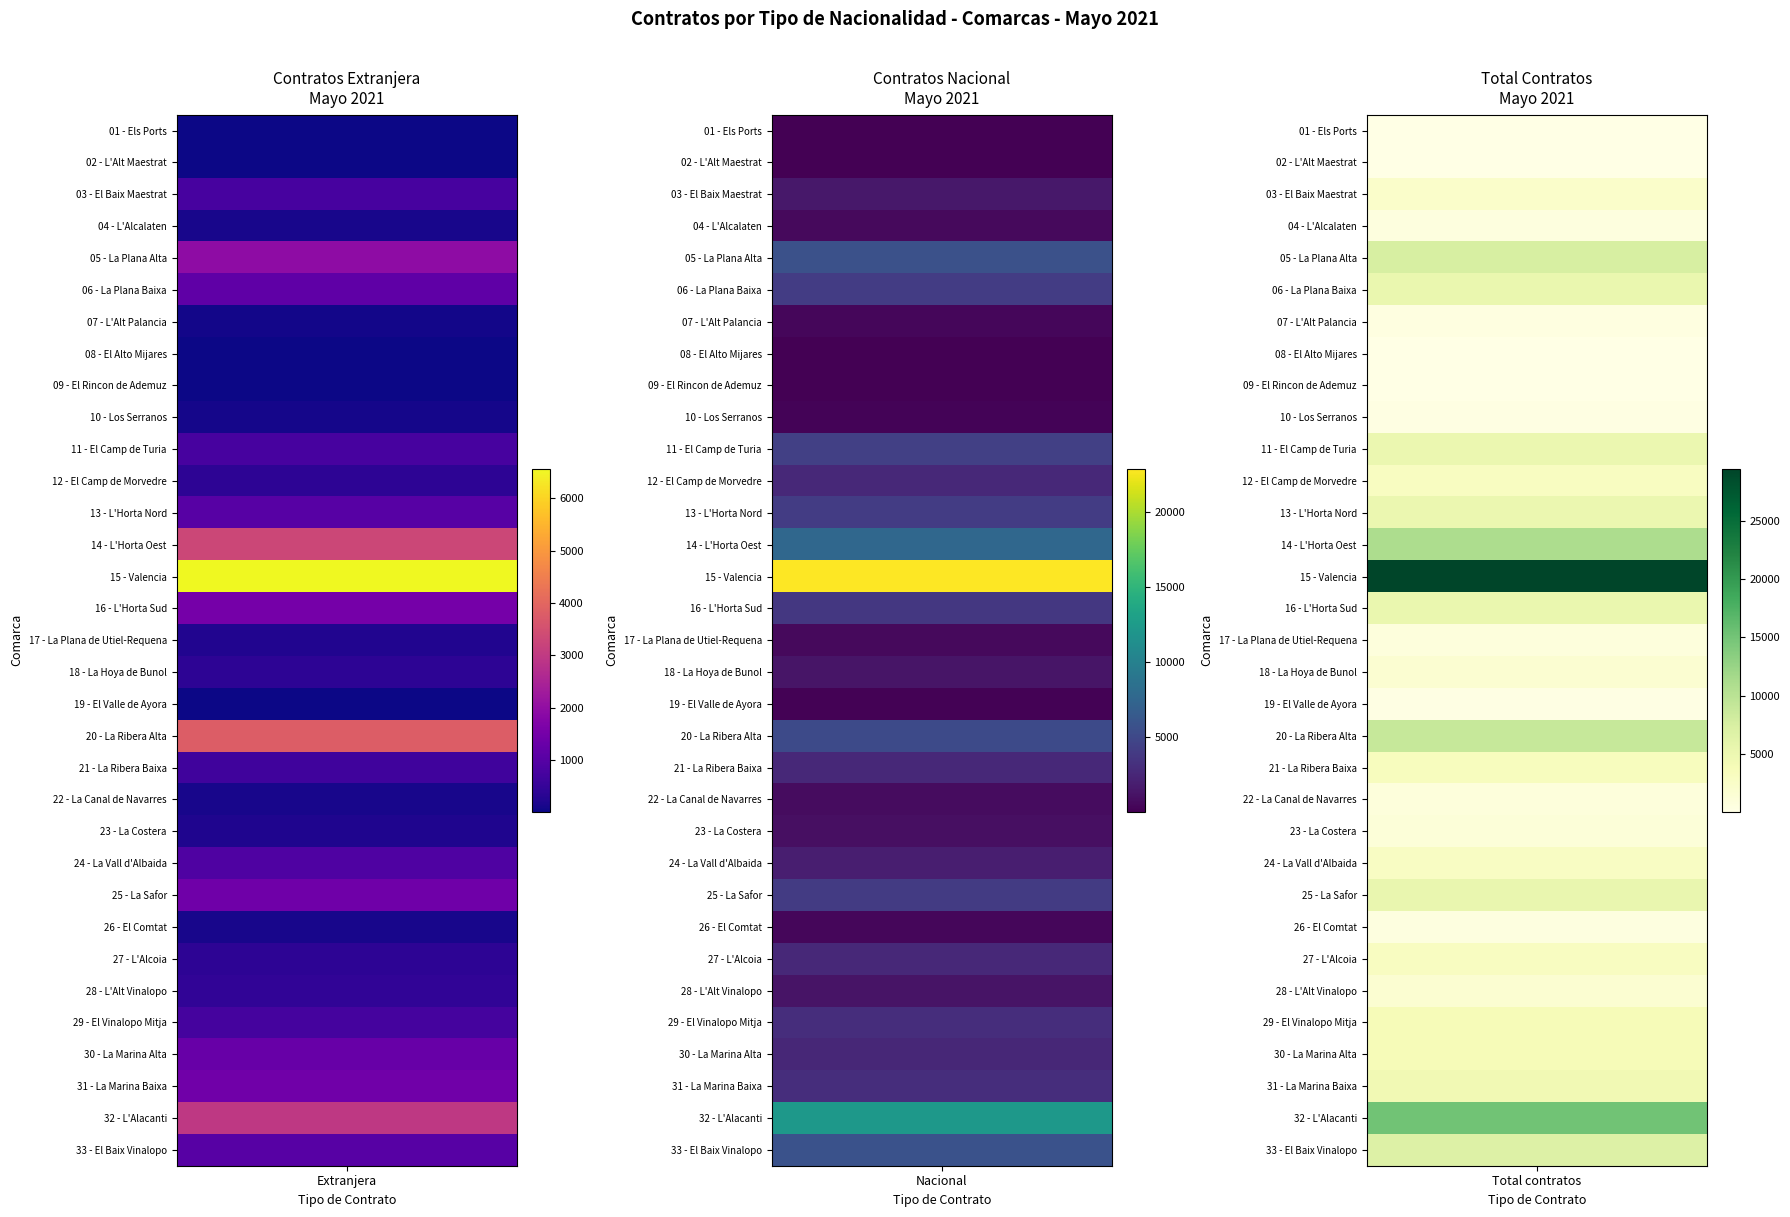

What is the difference between the 10 - Los Serranos values at 2 and 1?

91